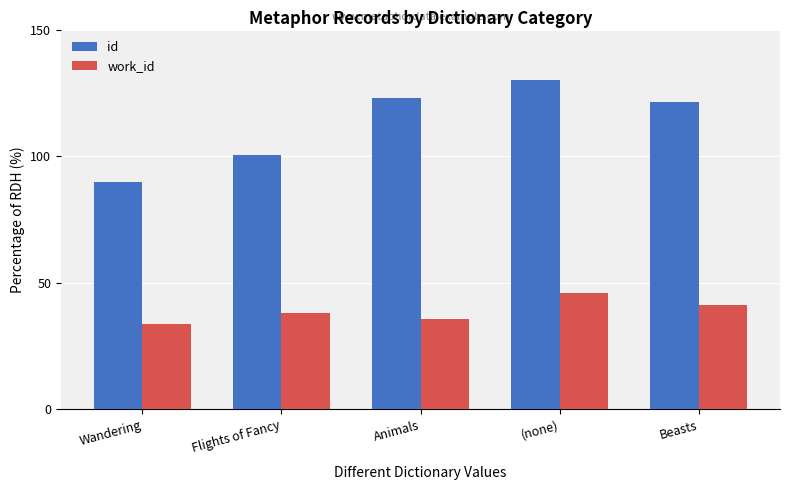

What are all the series names shown in the legend?

id, work_id